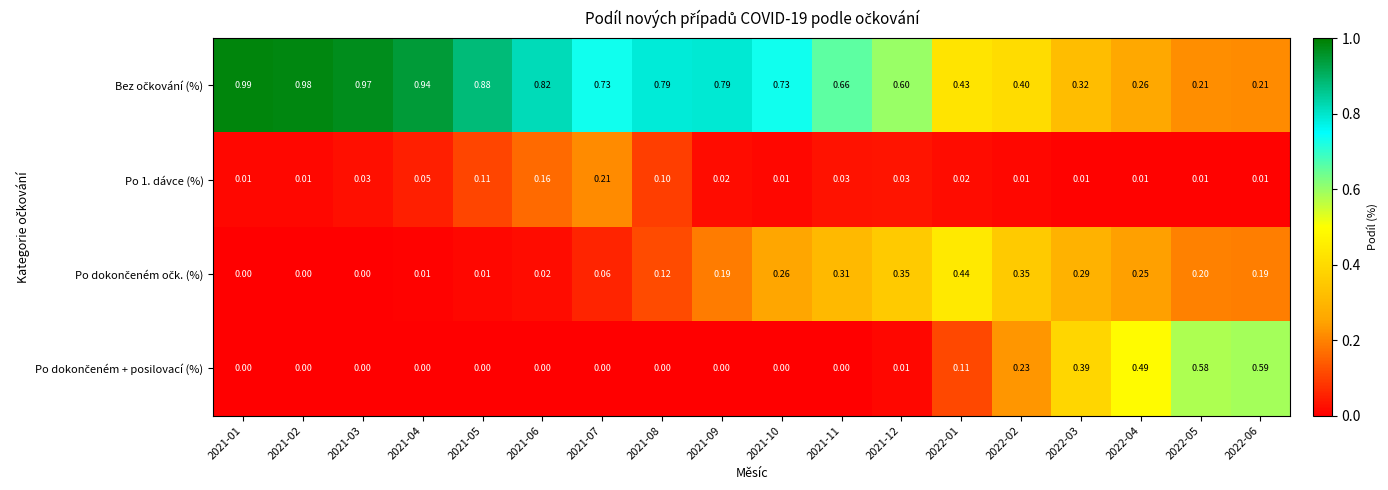

How many categories are shown in the chart?

18